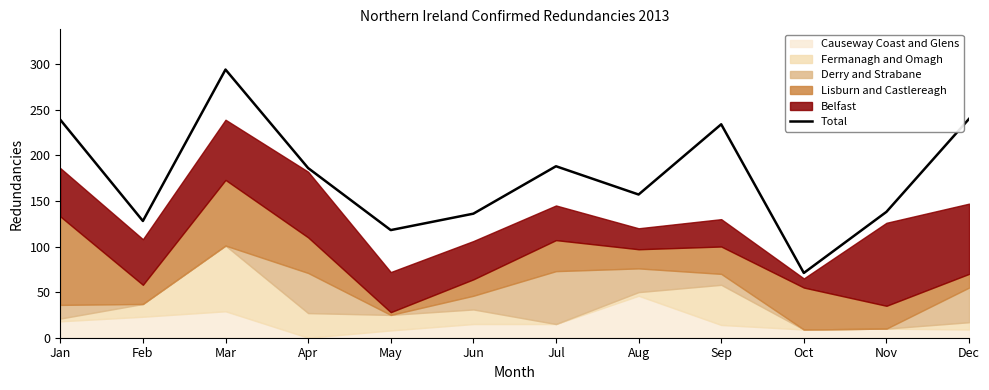

At which label does the data first exceed 186?

Jan